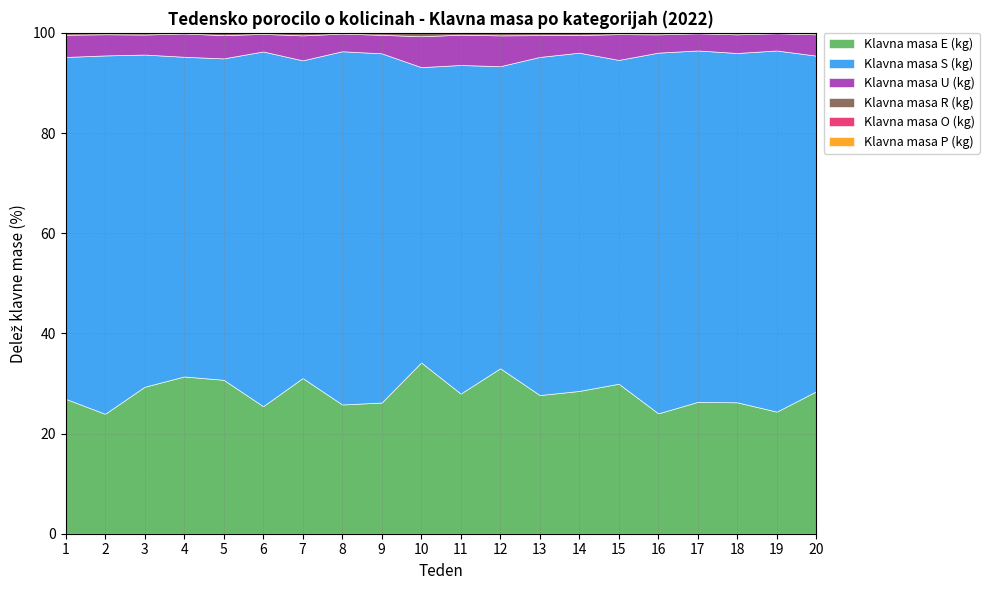

The value of Klavna masa E (kg) at 12 is 22.2. True or false?

False